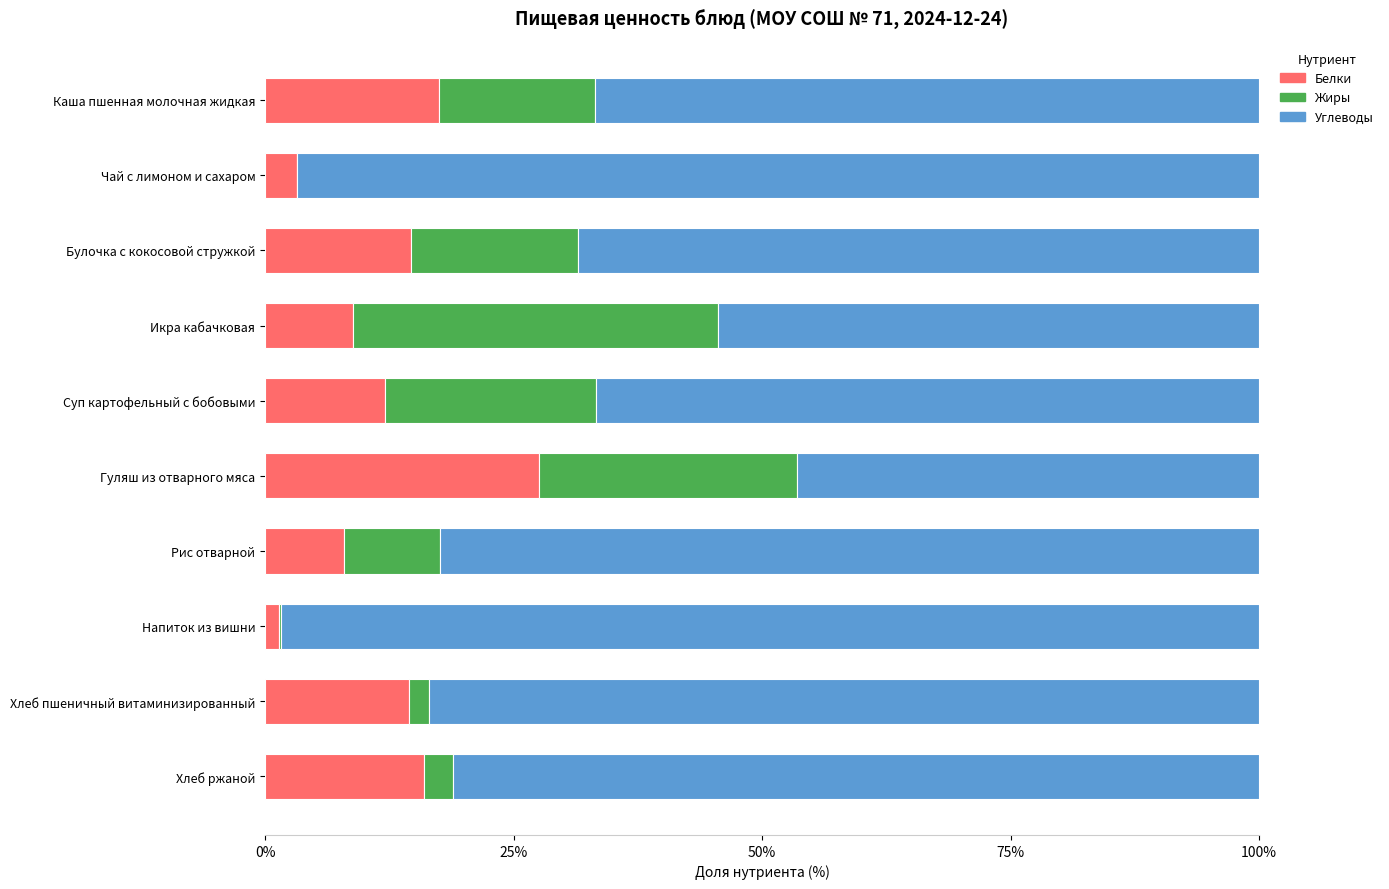

Is it true that Белки equals 16.2 at Суп картофельный с бобовыми?

False